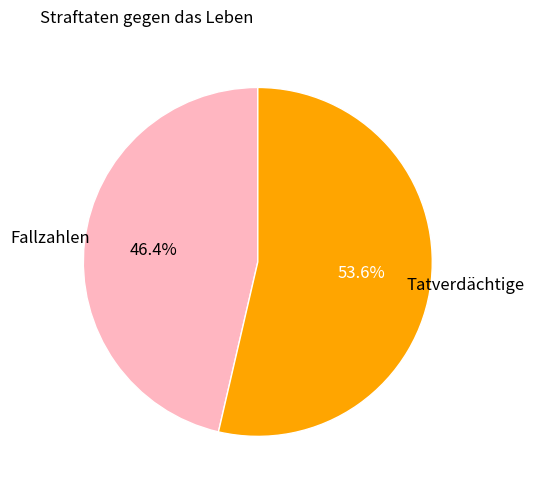

Approximately how many times larger is the value at Tatverdächtige compared to Fallzahlen?

1.2